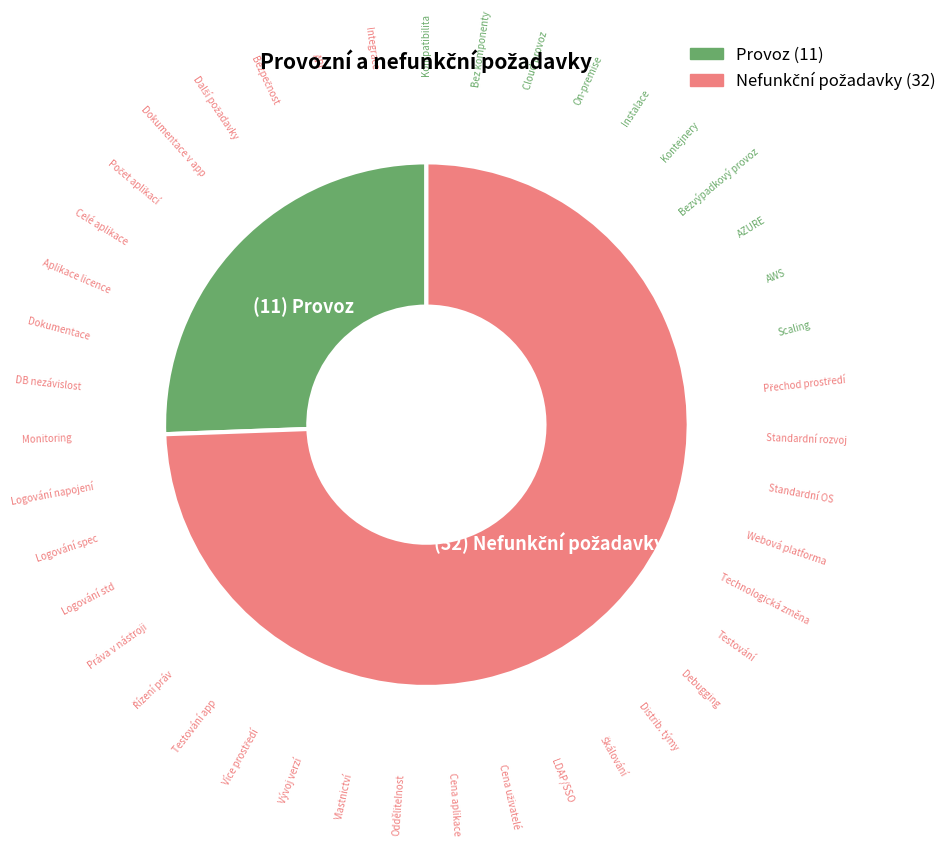

Which slice is the smallest?

Provoz